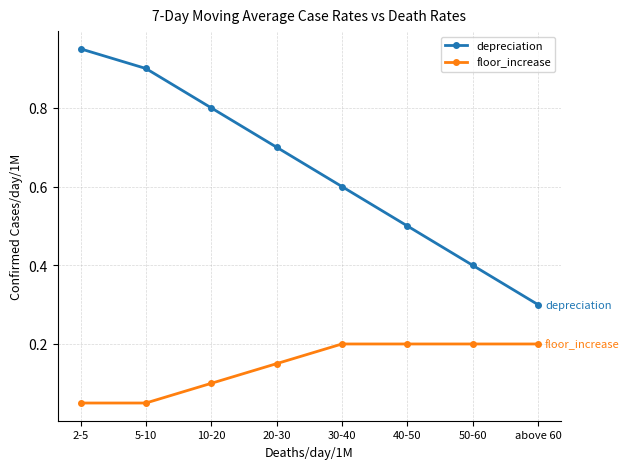

What is the total value across all series at above 60?

0.5